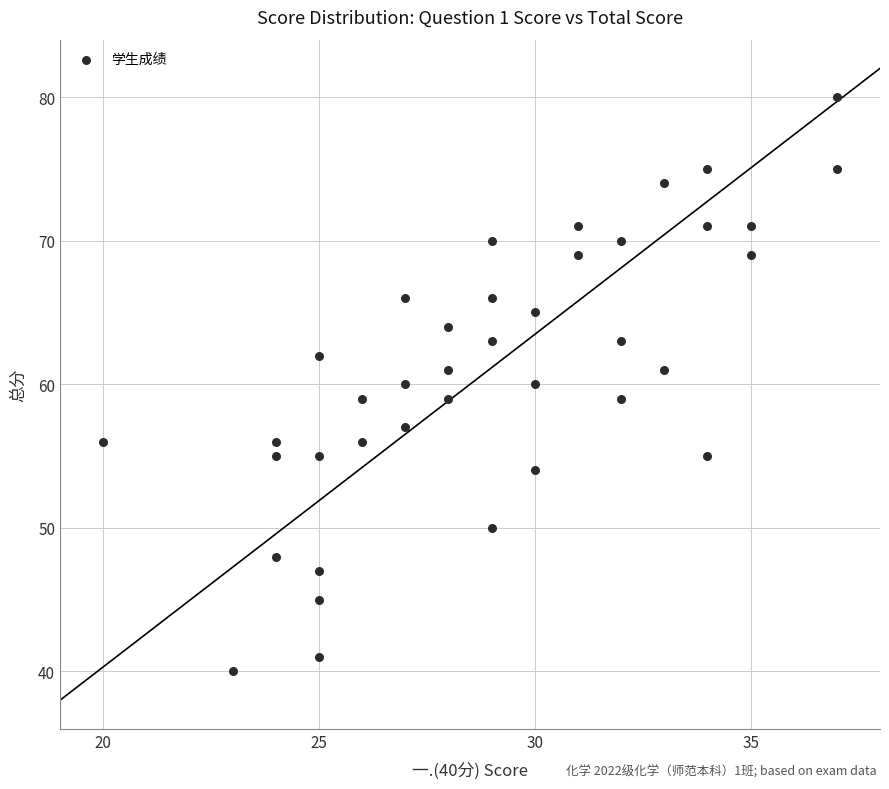

What is the range of X values (max minus min)?

17